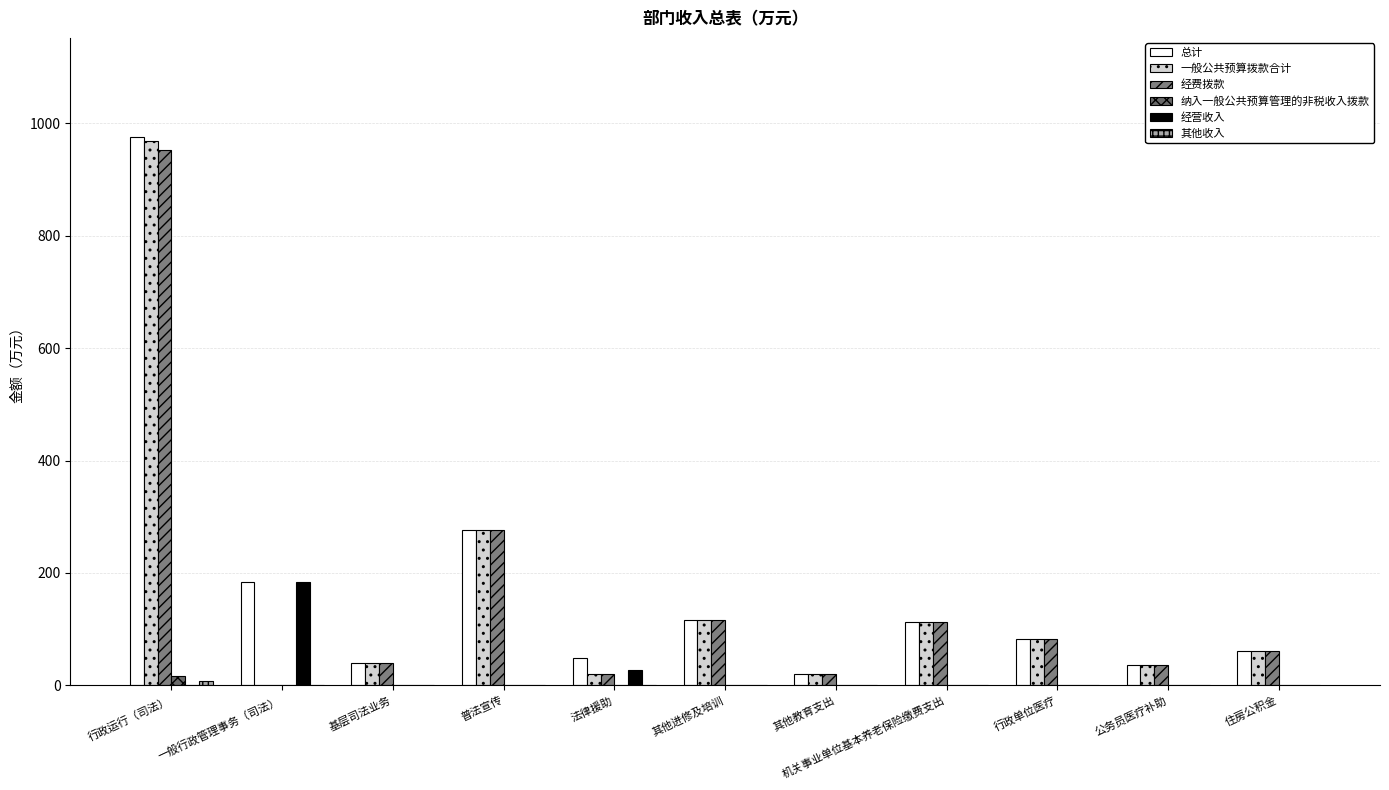

Where does the 经费拨款 series first go above 60?

行政运行（司法）